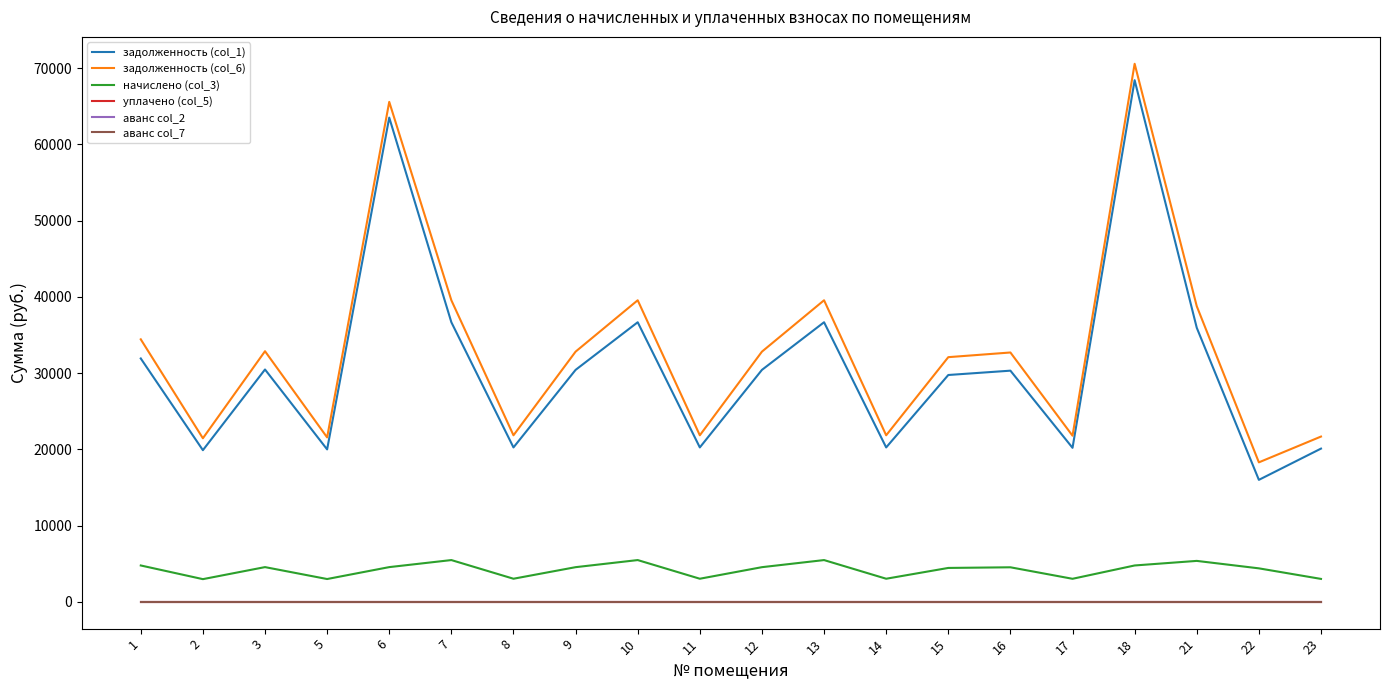

In начислено (col_3), how many points are lower than both neighbors (excluding endpoints)?

6